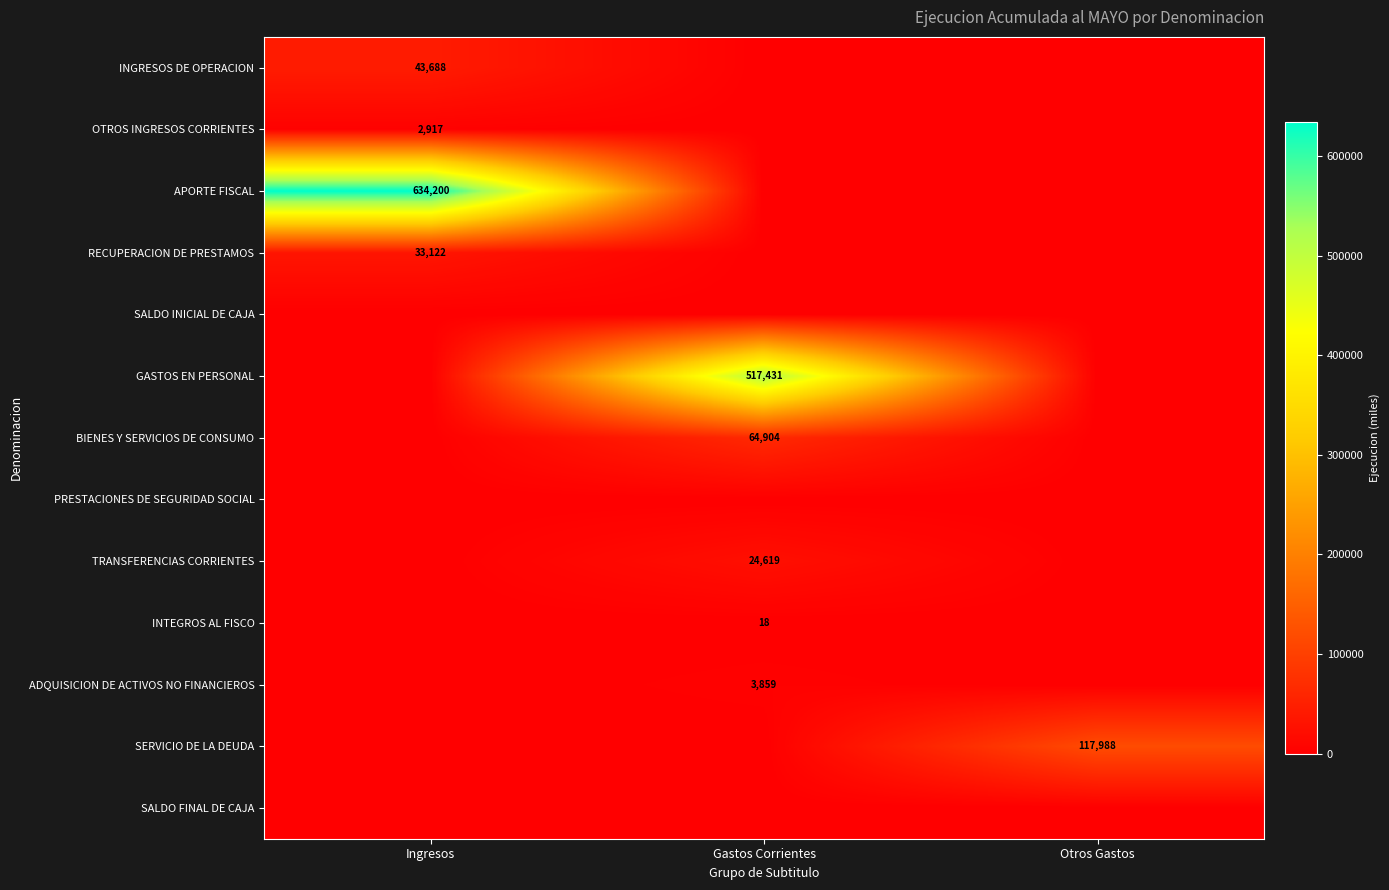

Between Gastos Corrientes and Otros Gastos, which is larger?

Gastos Corrientes